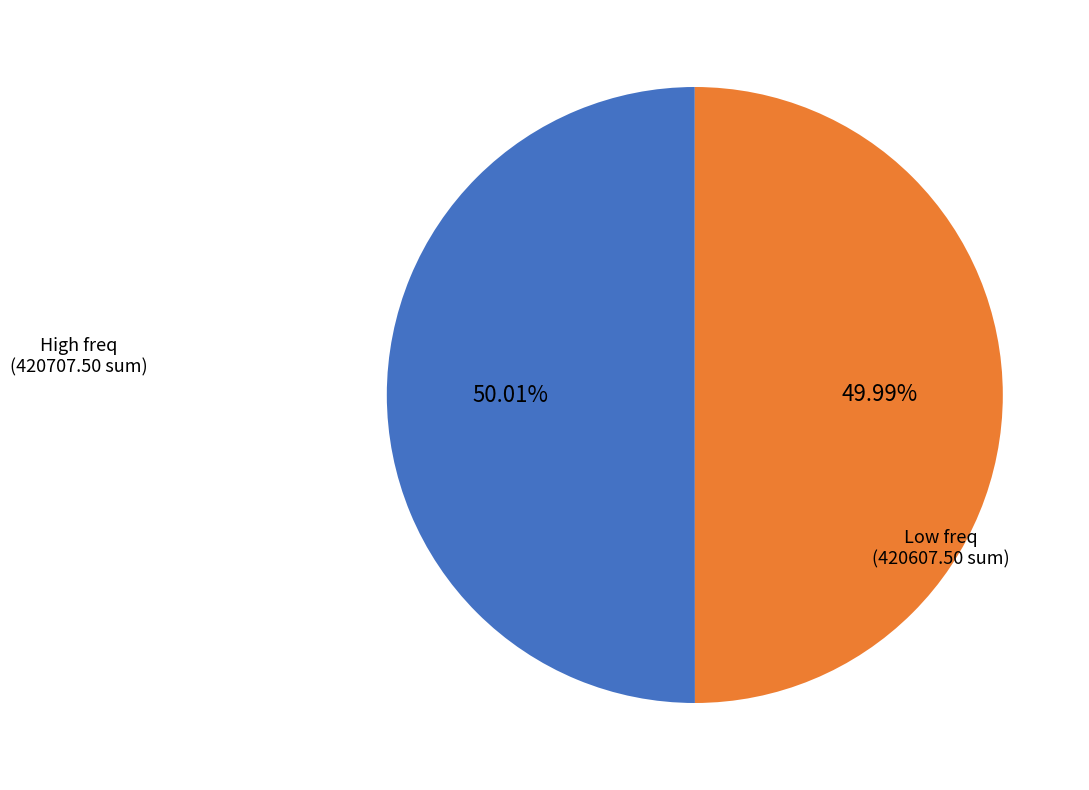

Is there a majority slice in this chart?

Yes